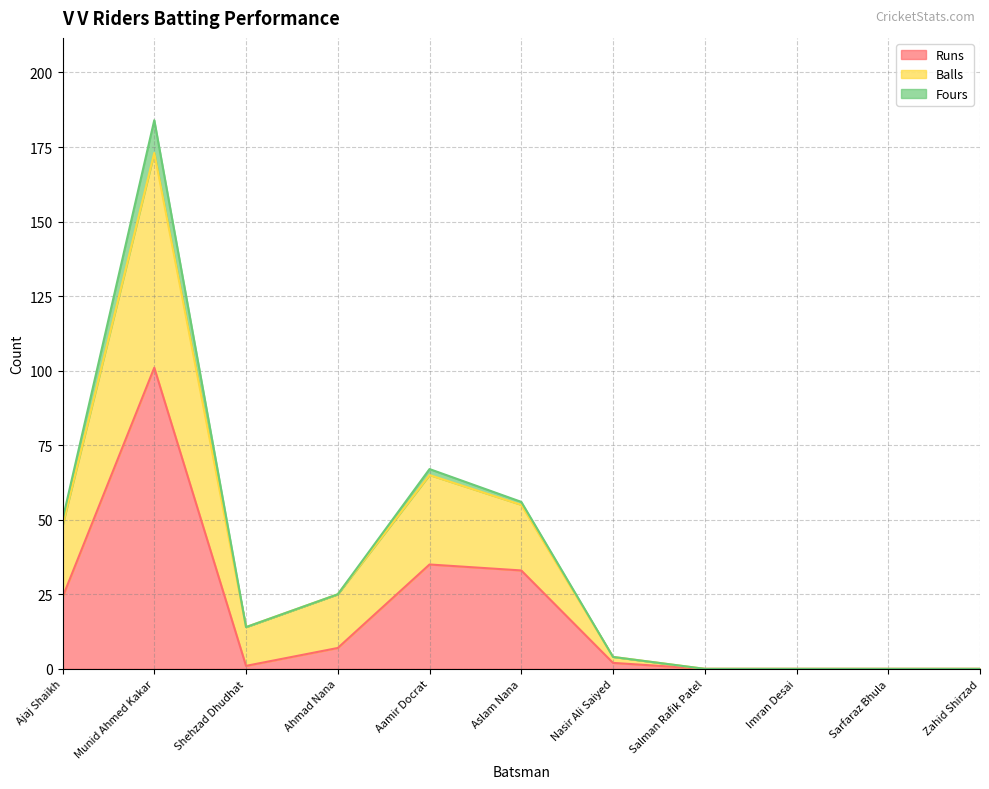

What is the maximum value for Runs?

101